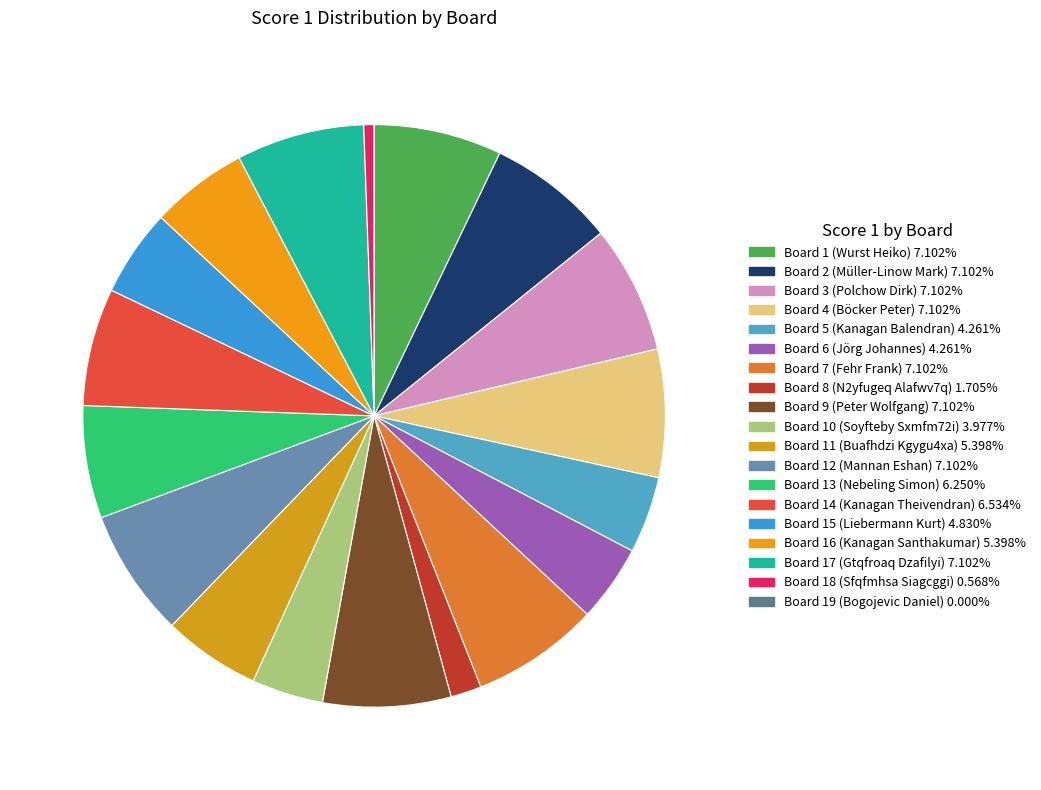

Rank the categories by value from highest to lowest.

Board 1 (Wurst Heiko), Board 2 (Müller-Linow Mark), Board 3 (Polchow Dirk), Board 4 (Böcker Peter), Board 7 (Fehr Frank), Board 9 (Peter Wolfgang), Board 12 (Mannan Eshan), Board 17 (Gtqfroaq Dzafilyi), Board 14 (Kanagan Theivendran), Board 13 (Nebeling Simon), Board 11 (Buafhdzi Kgygu4xa), Board 16 (Kanagan Santhakumar), Board 15 (Liebermann Kurt), Board 5 (Kanagan Balendran), Board 6 (Jörg Johannes), Board 10 (Soyfteby Sxmfm72i), Board 8 (N2yfugeq Alafwv7q), Board 18 (Sfqfmhsa Siagcggi), Board 19 (Bogojevic Daniel)